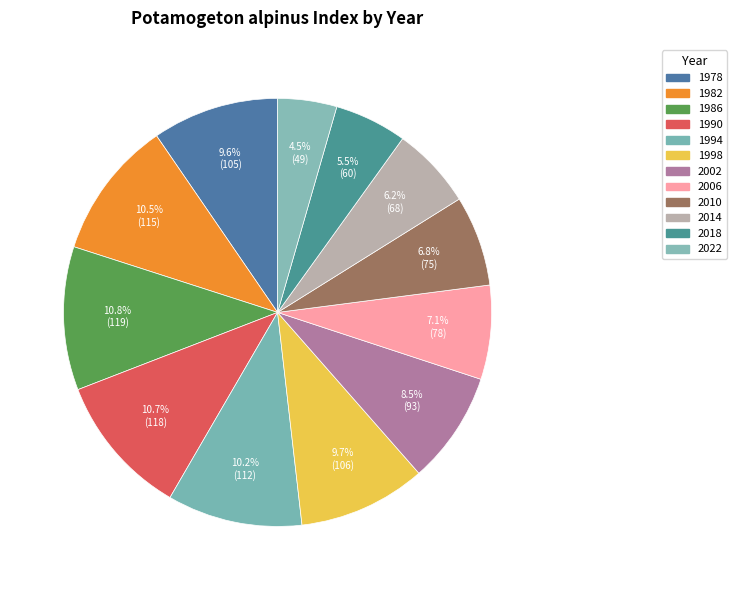

Is there any slice that represents more than half of the pie?

No